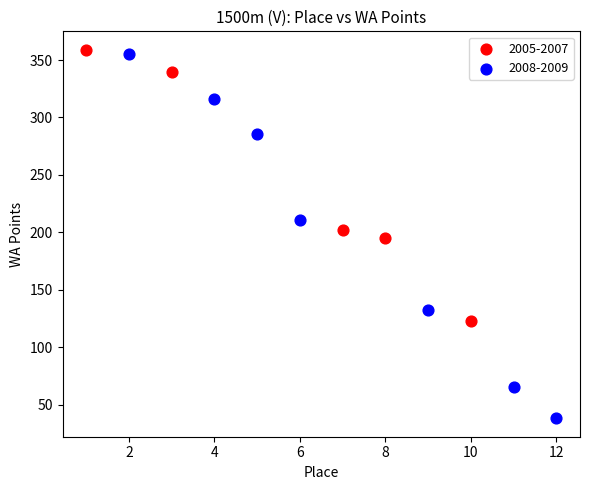

Which series contains the highest Y value?

2005-2007